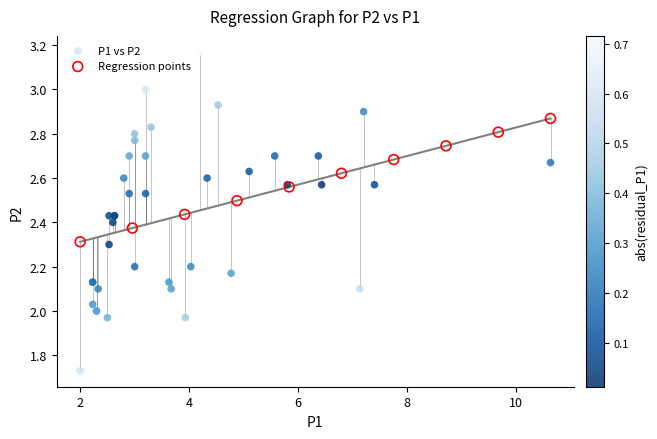

Which series contains the highest Y value?

P1 vs P2